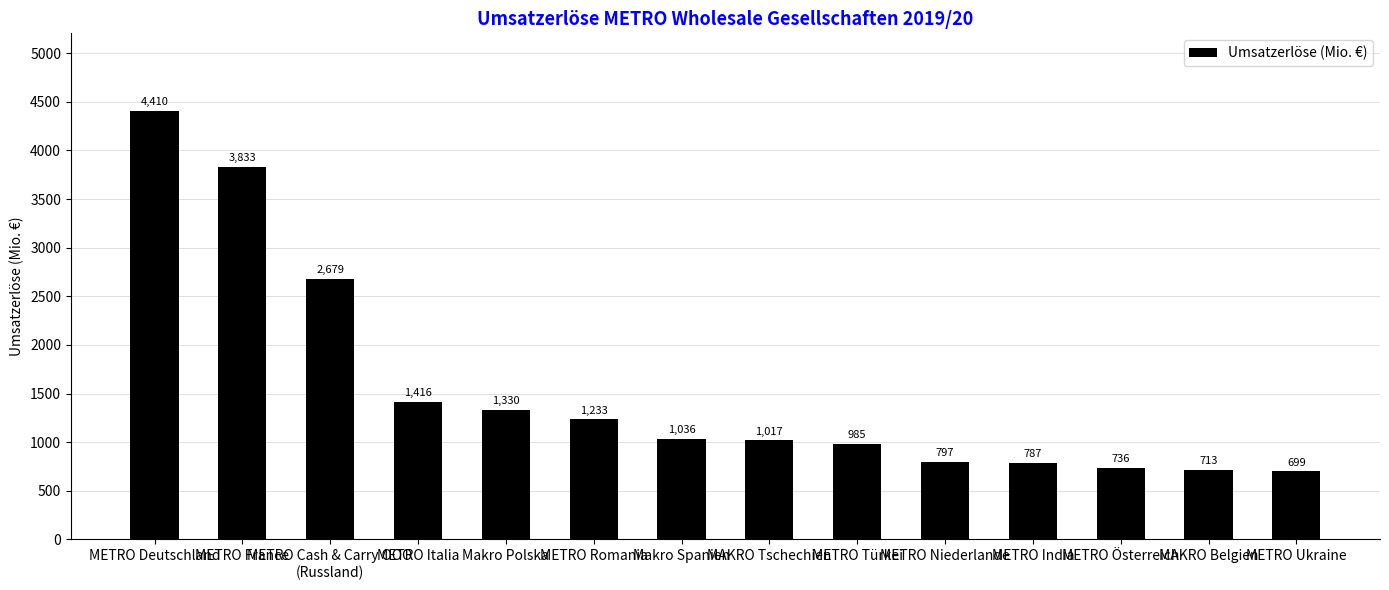

What is the difference between the values at METRO Deutschland and METRO France?

577